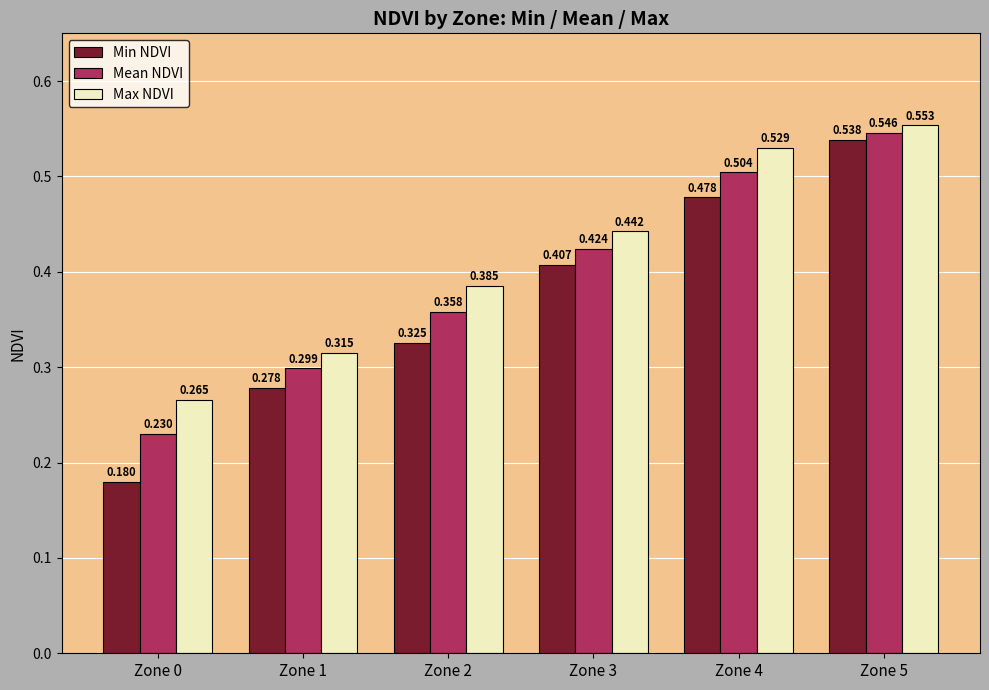

Between Zone 1 and Zone 3, which series saw the biggest shift?

Min NDVI